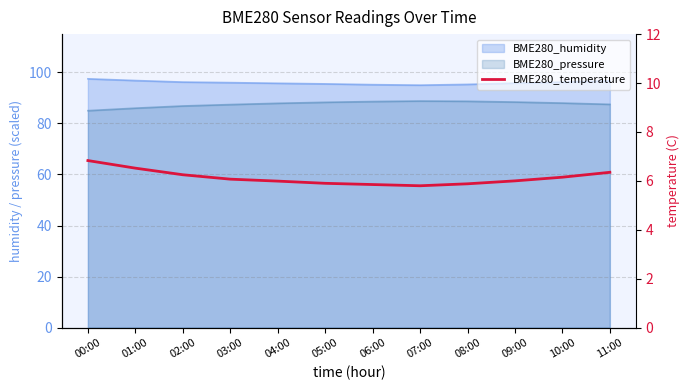

At which category does the chart reach its peak across all series?

00:00